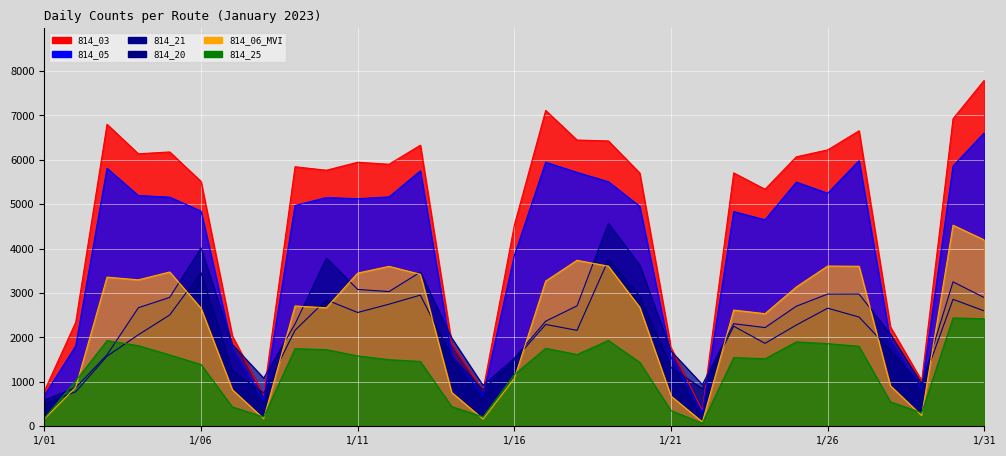

Where is the first local minimum for 814_03?

1/04